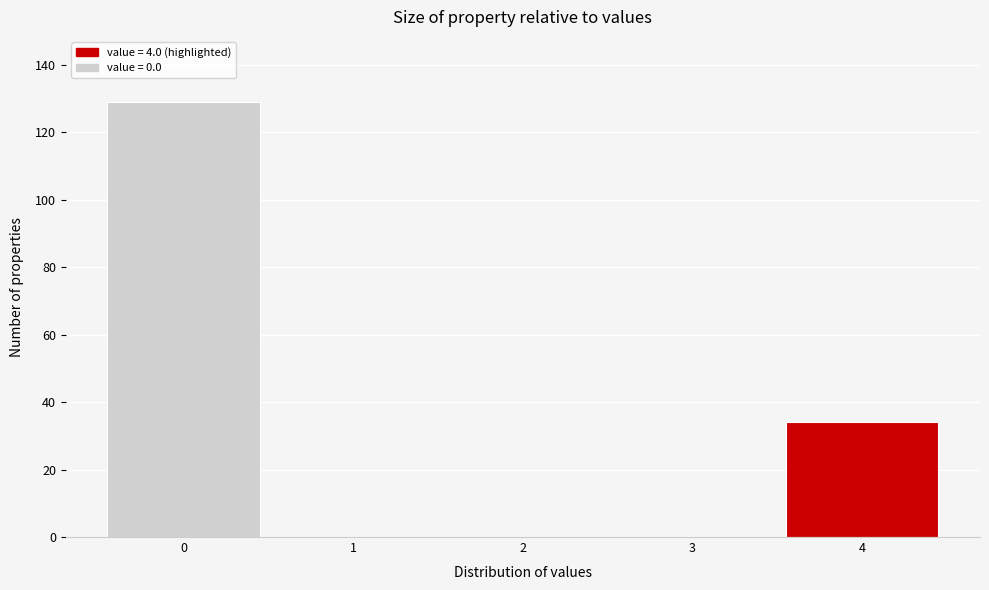

Reading left to right, list every bar in this chart as the range it spans on the x-axis followed by its height. The values are not printed on the chart, so give them approximately, as read against the axis.

-0.5 to 0.5: 130
0.5 to 1.5: 0
1.5 to 2.5: 0
2.5 to 3.5: 0
3.5 to 4.5: 34